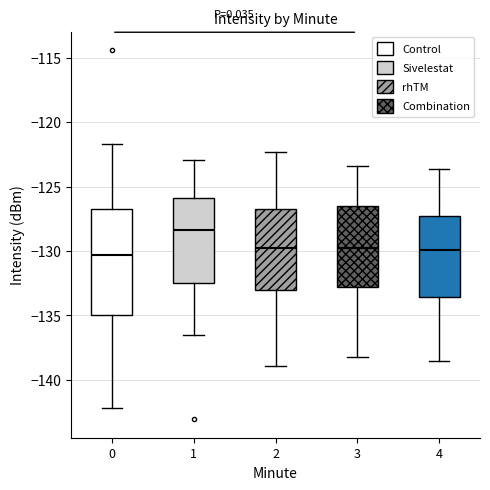

Which box is the tallest, from its lower edge to its upper edge?

0